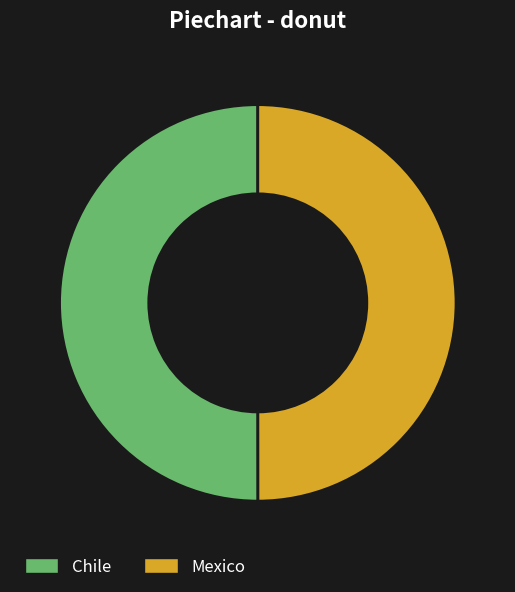

Approximately how many times larger is the value at Chile compared to Mexico?

1.0